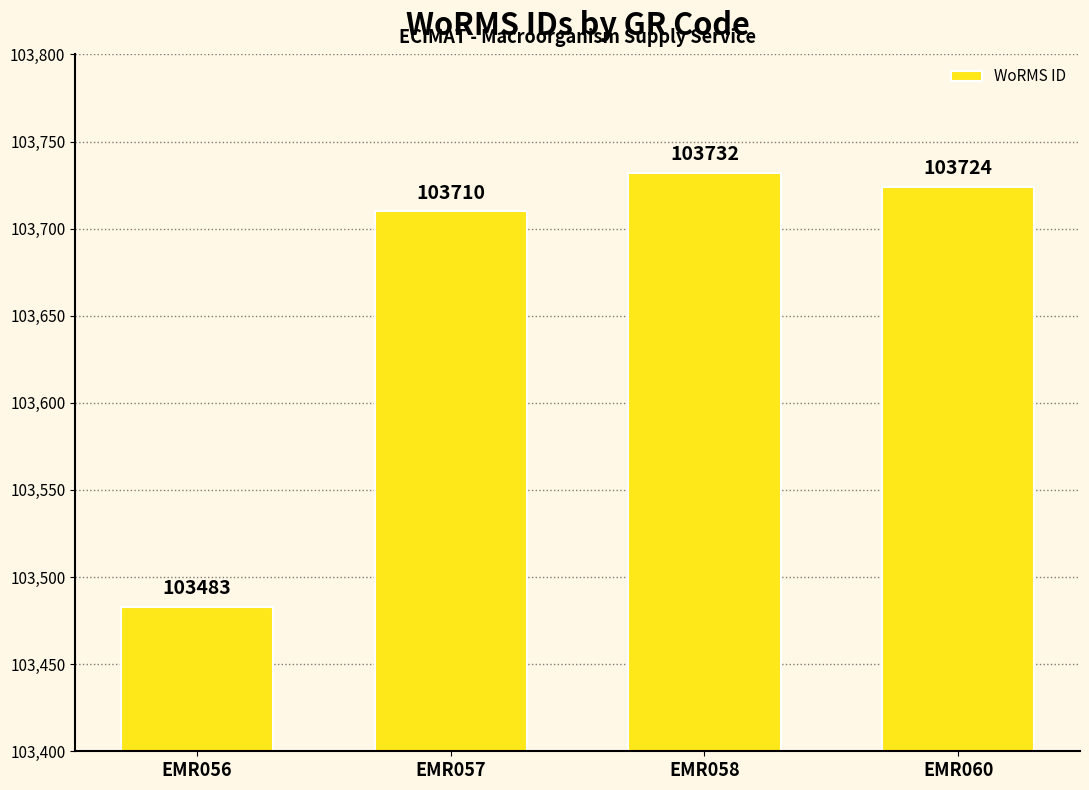

What is the value of the 4th bar from the left?

103724